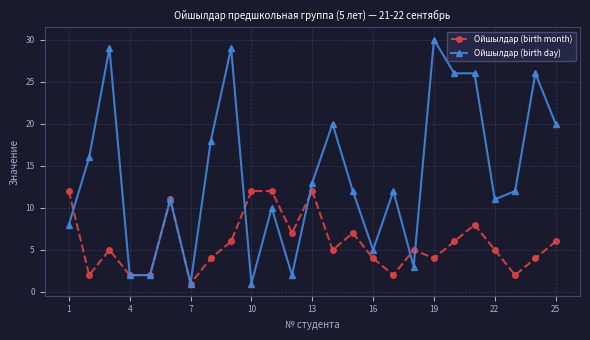

True or false: Ойшылдар (birth day) has more than 2 points higher than both neighbors.

True